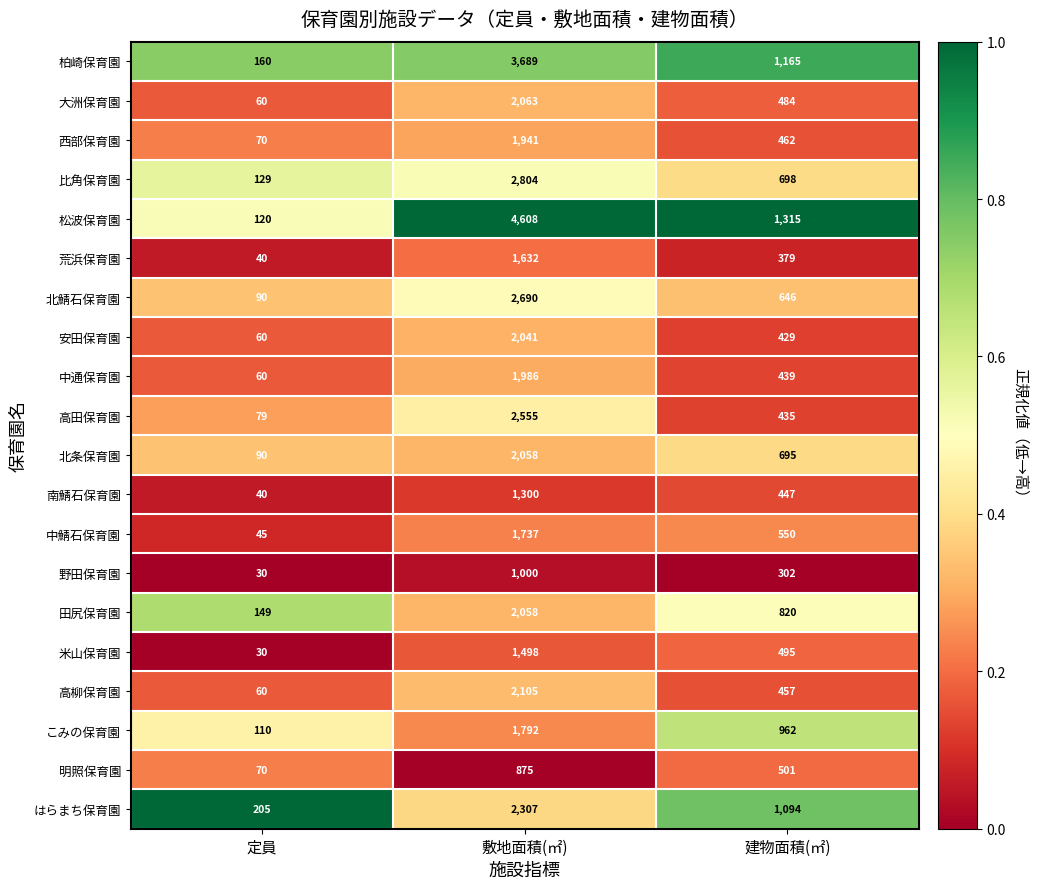

The 田尻保育園 series shows 149 at 定員. True or false?

True